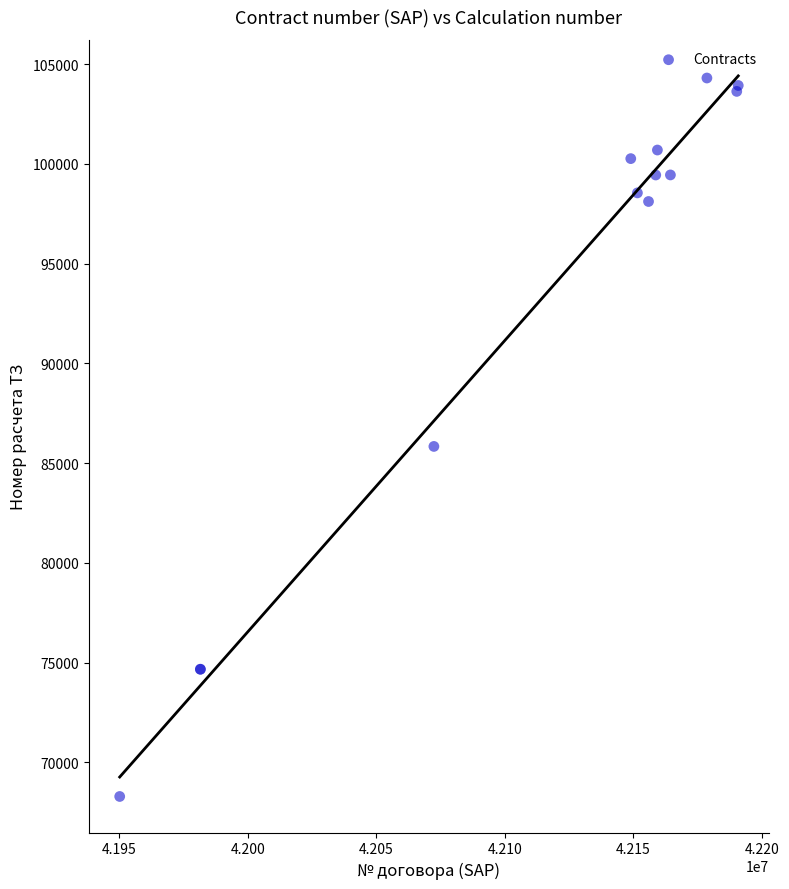

What Y value in the scatter plot is closest to 86298?

85838